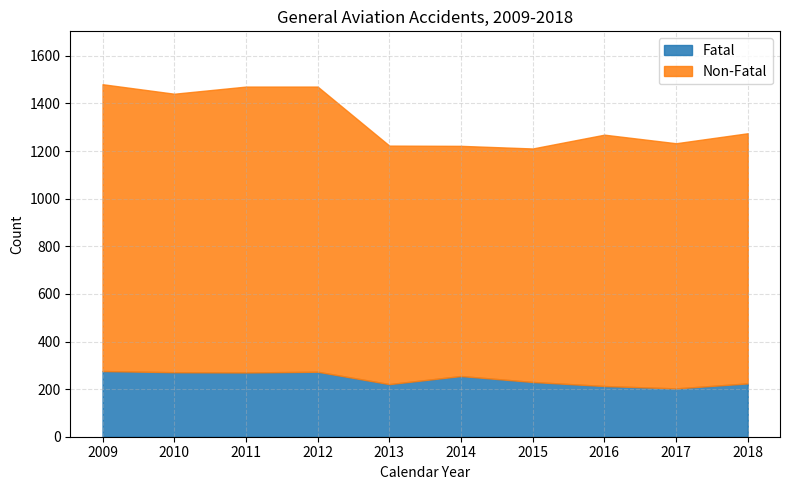

How many lines are shown in the chart?

2